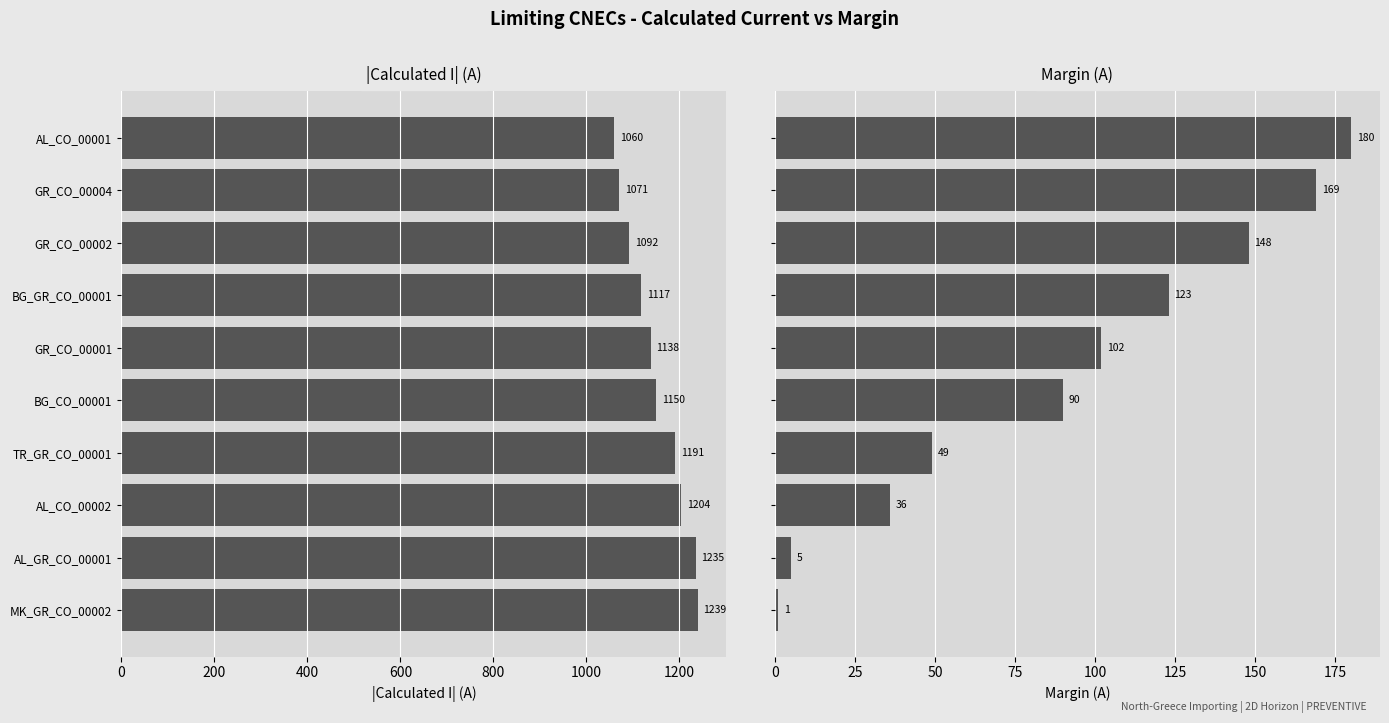

True or false: Margin (A) has a value of 139 at BG_CO_00001.

False